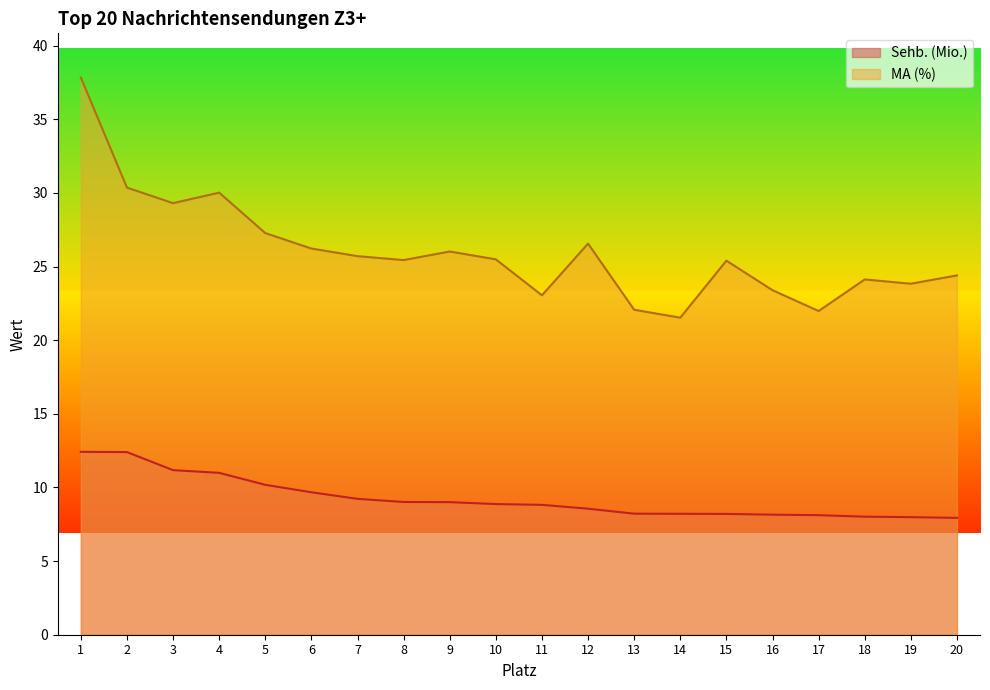

What is the highest value of the MA (%) series?

37.8